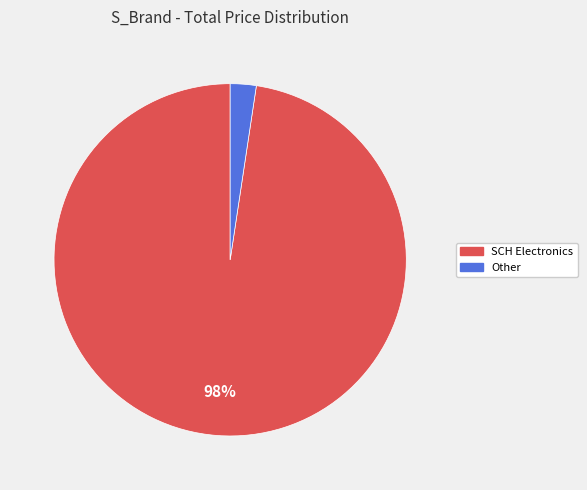

Does any single category account for the majority?

Yes